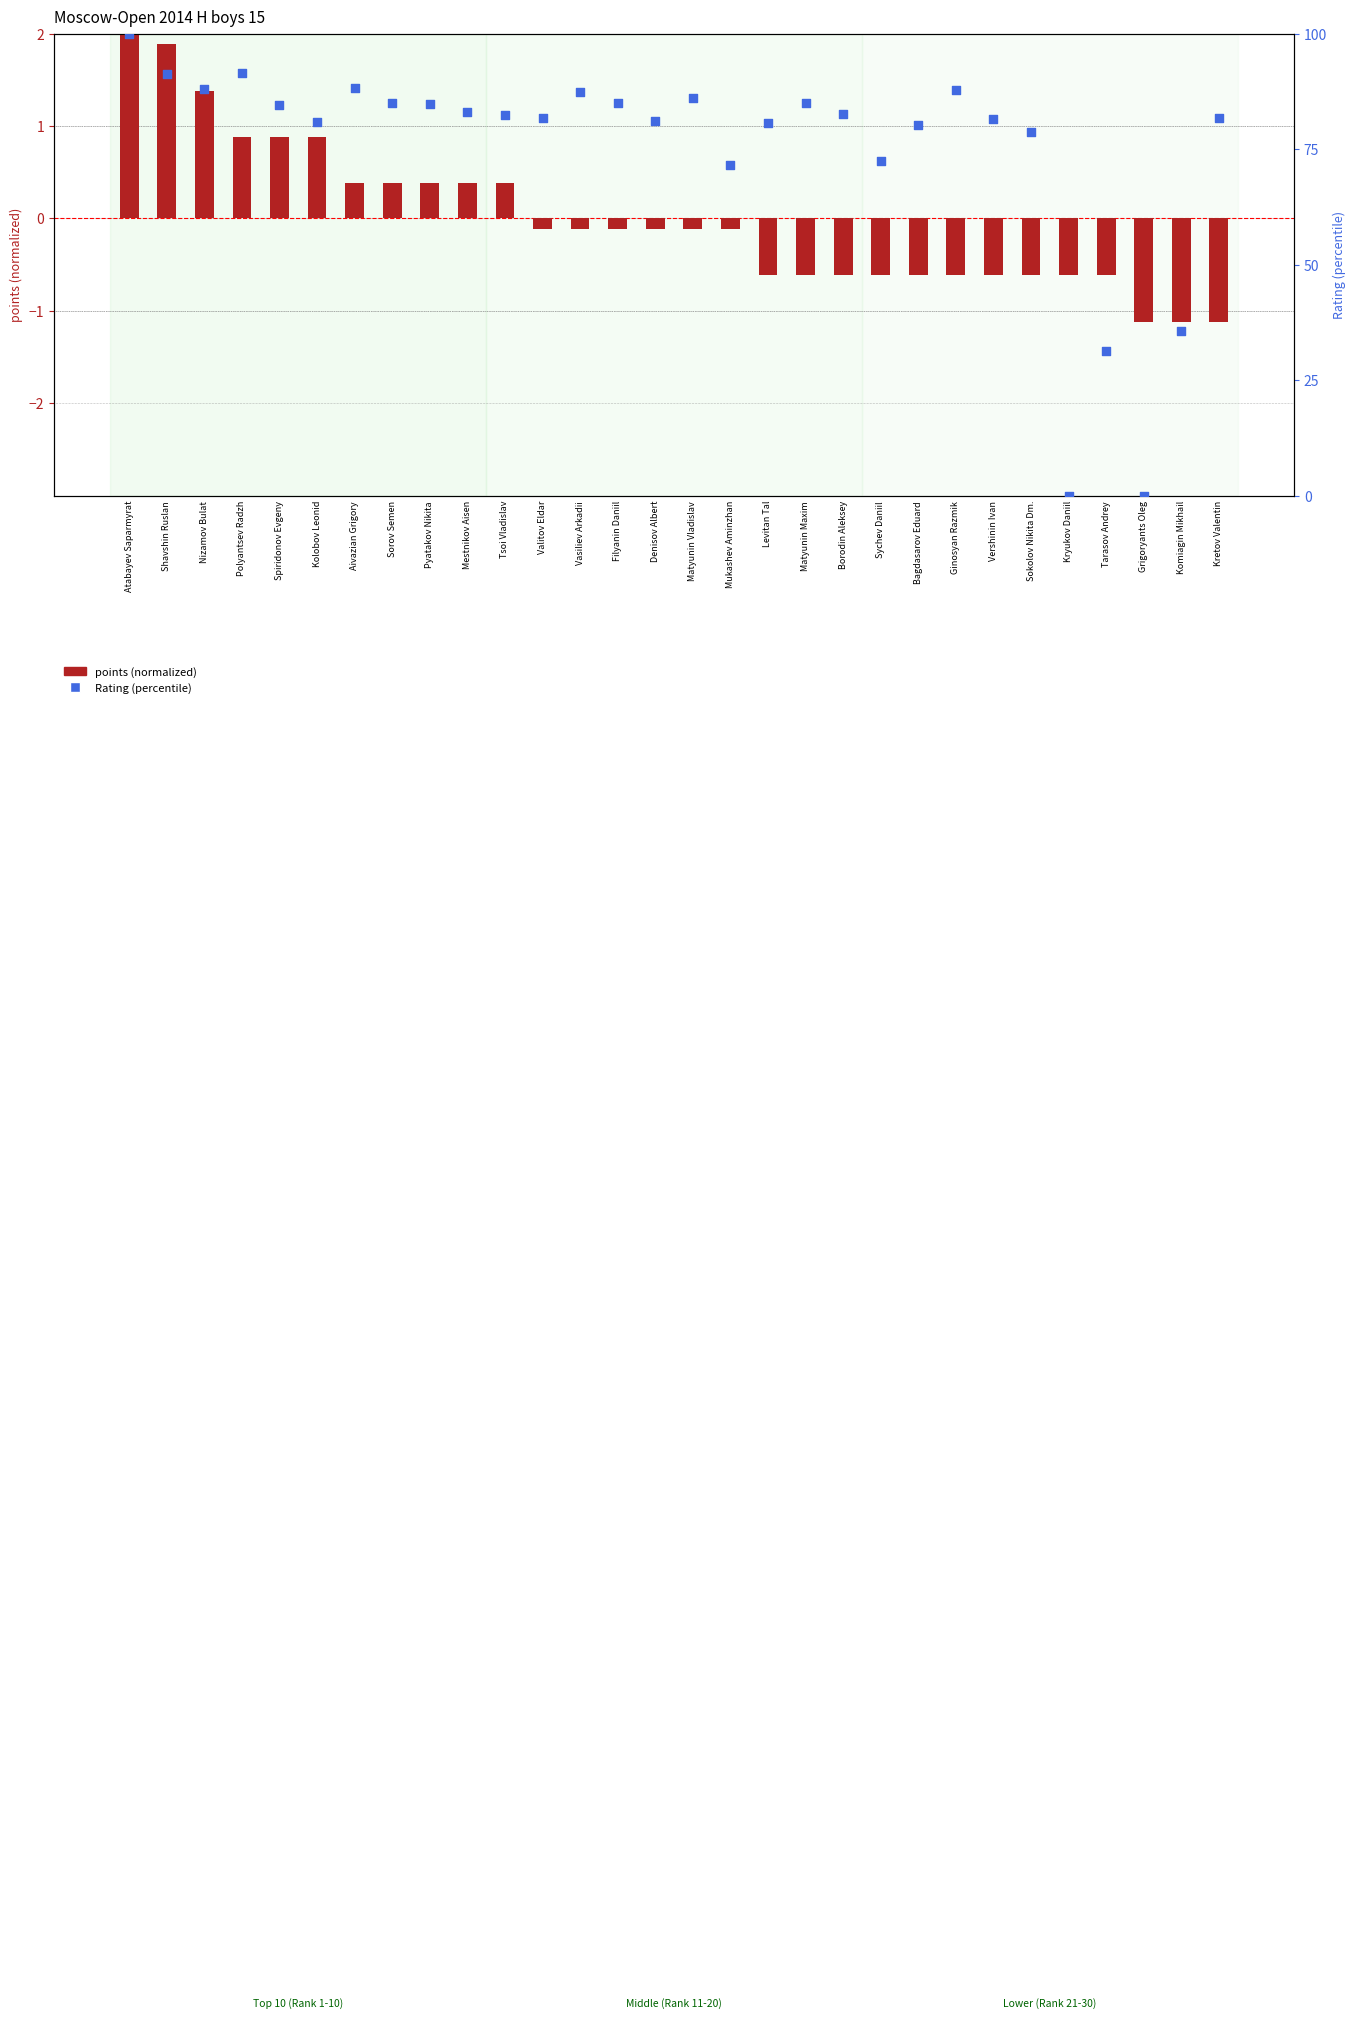

What is the total value across all series at Tarasov Andrey?

30.6